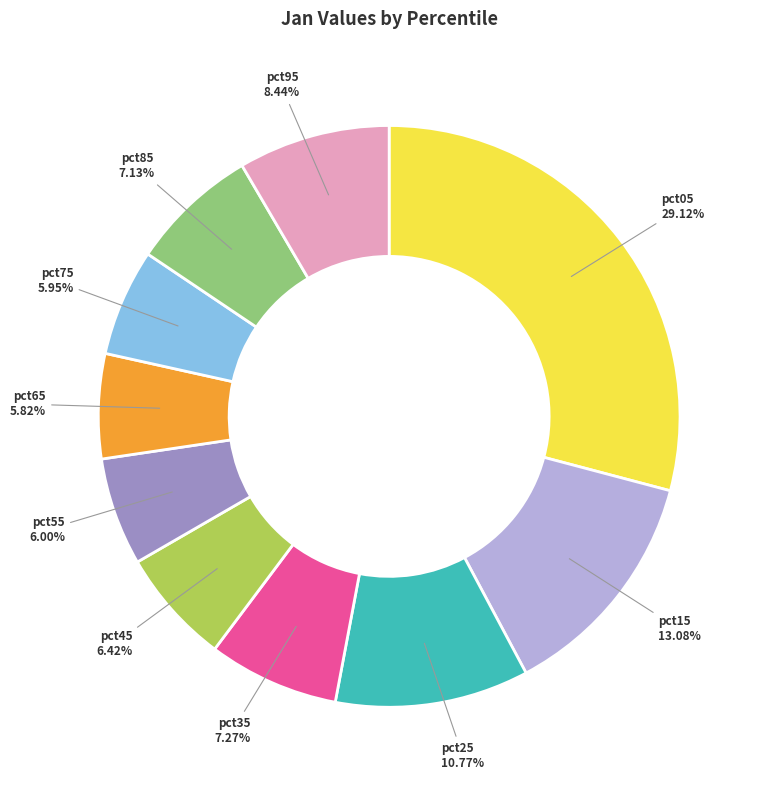

Is pct05 the majority of the pie?

No